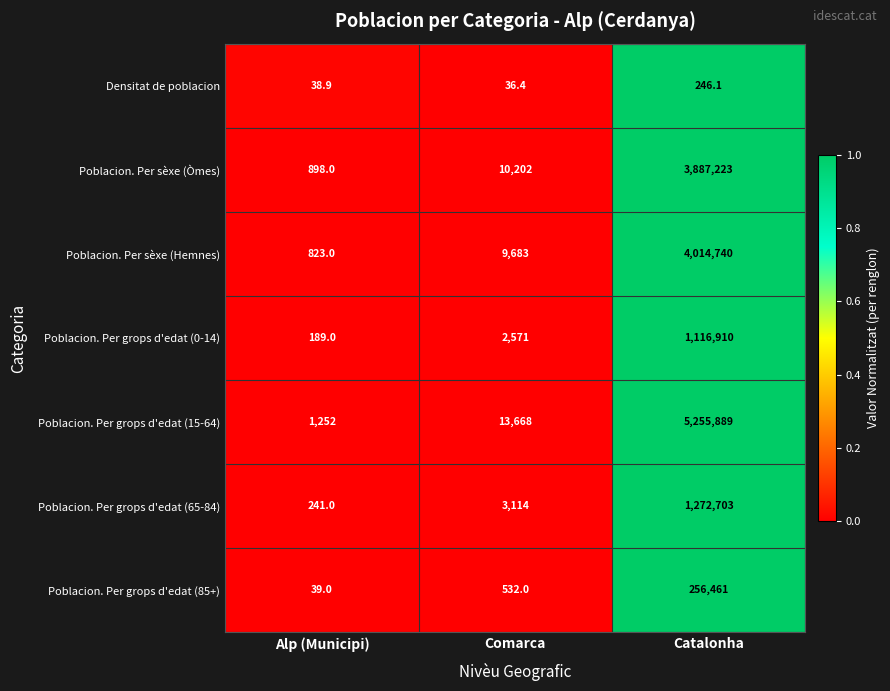

The value of Poblacion. Per grops d'edat (85+) at Alp (Municipi) is 20.0. True or false?

False